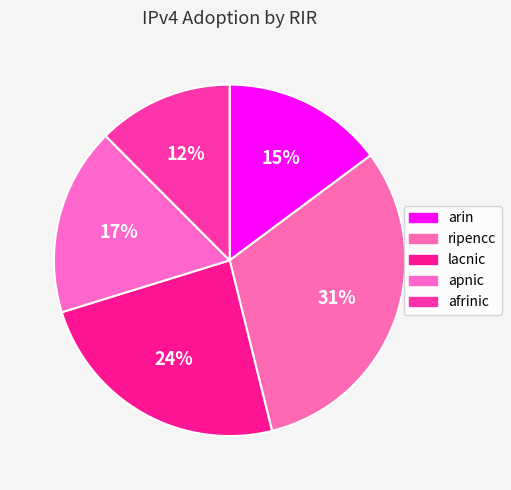

What is the smallest slice in the pie chart?

afrinic